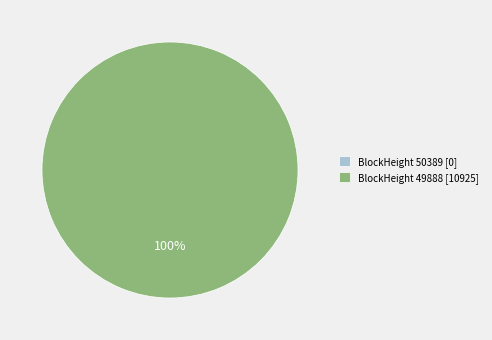

Does 49888 account for over 50% of the chart?

Yes